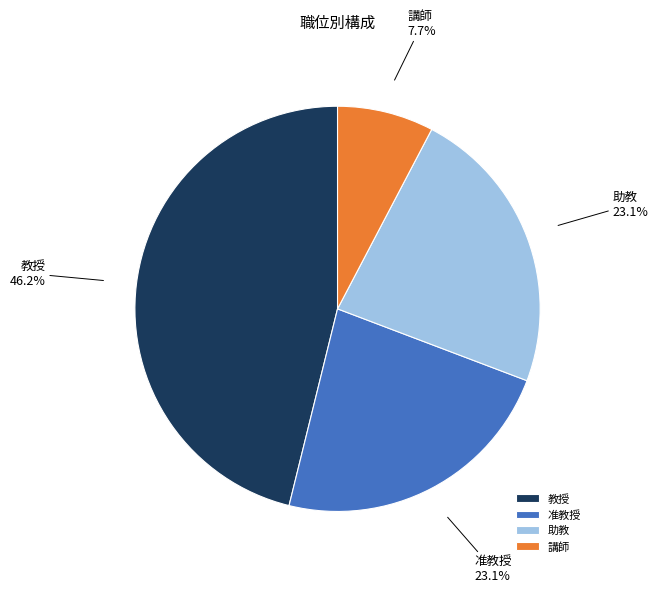

Approximately how many times larger is the value at 助教 compared to 講師?

3.0